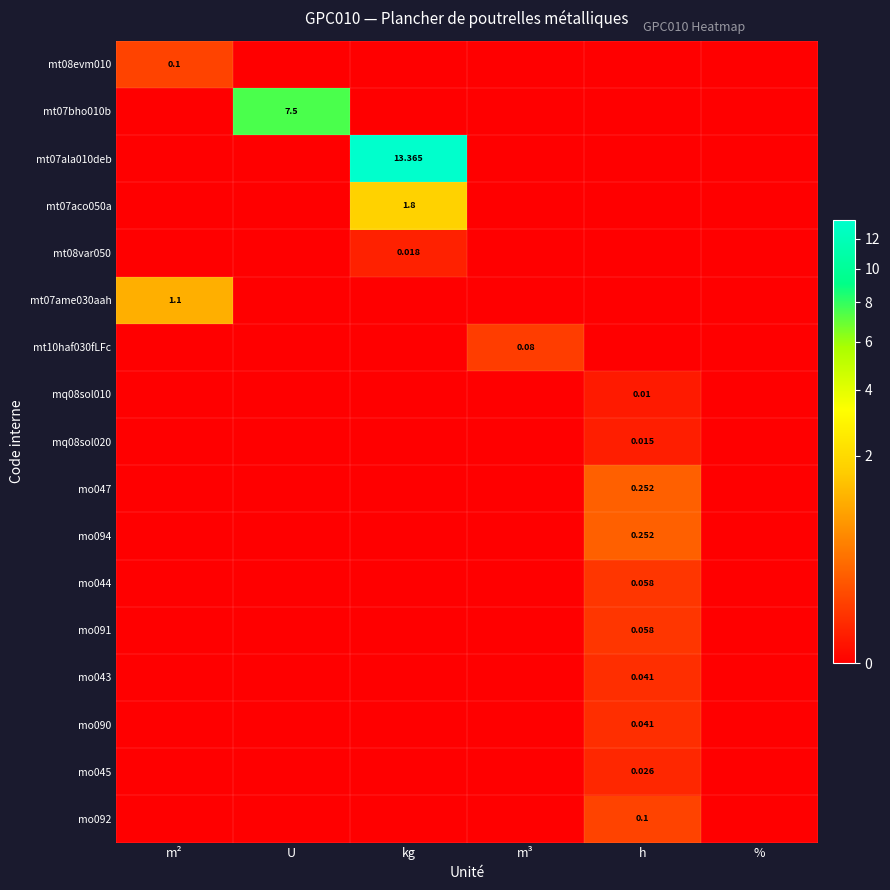

List the labels in order of mt08var050 value, smallest first.

m², U, m³, h, %, kg